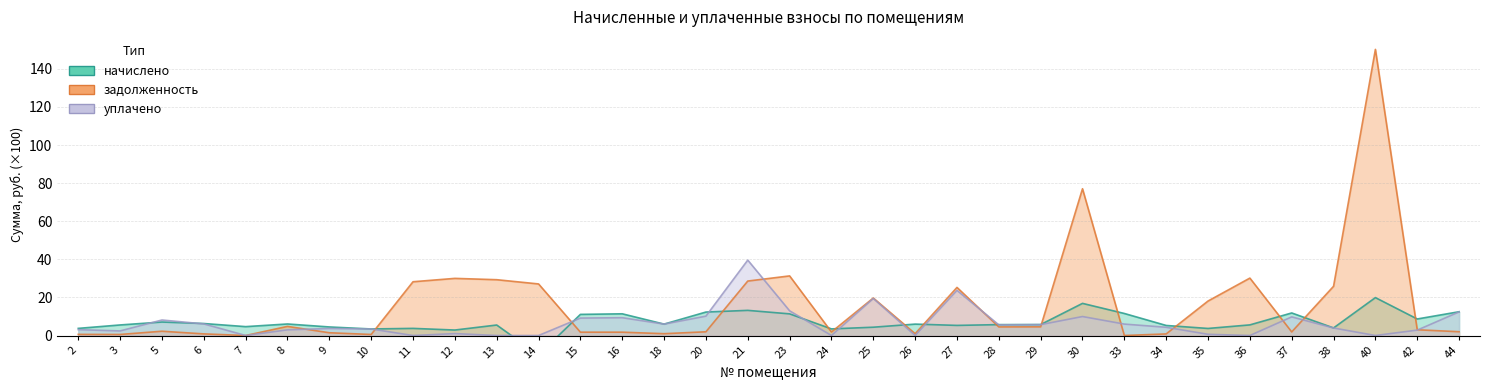

Does the chart have visible grid lines?

Yes